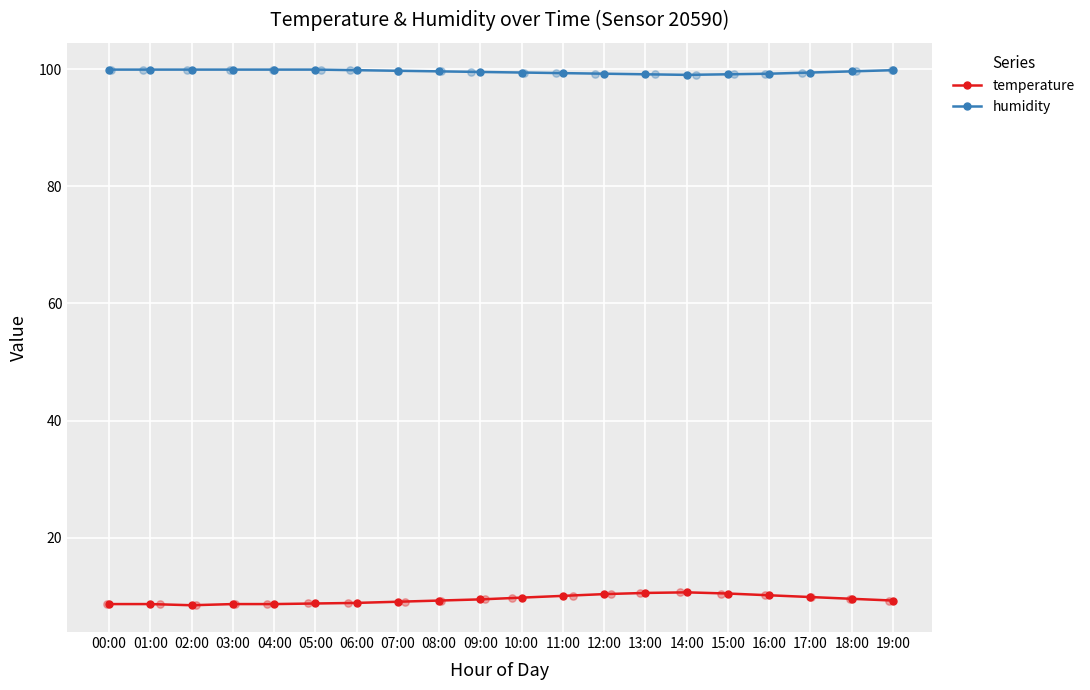

Is the value of temperature at 08:00 greater than the value of humidity at 08:00?

No